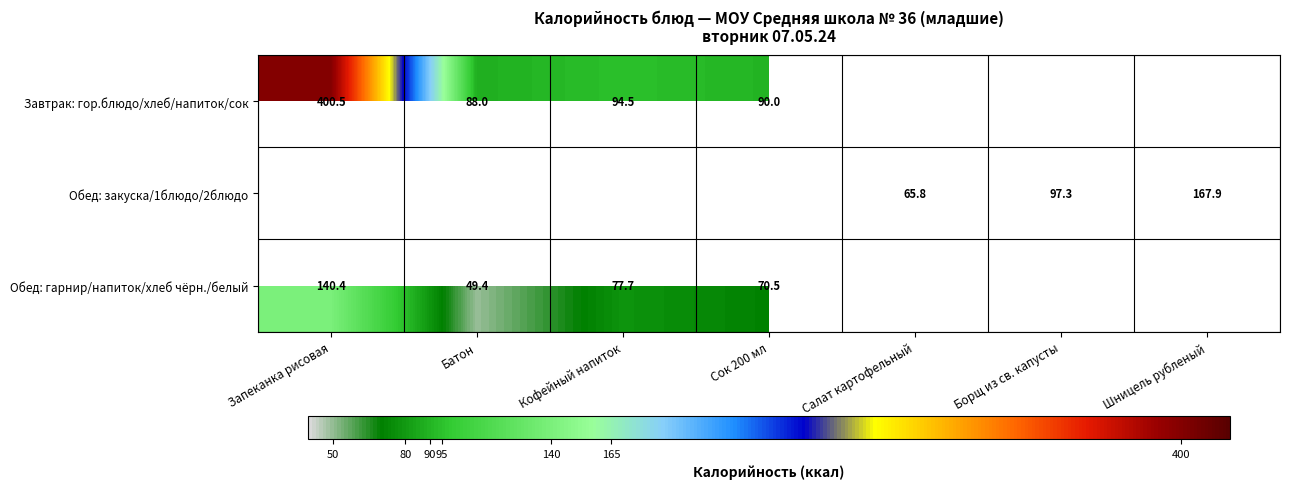

Is the value of Завтрак: гор.блюдо/хлеб/напиток/сок at Сок 200 мл greater than the value of Обед: гарнир/напиток/хлеб чёрн./белый at Батон?

Yes